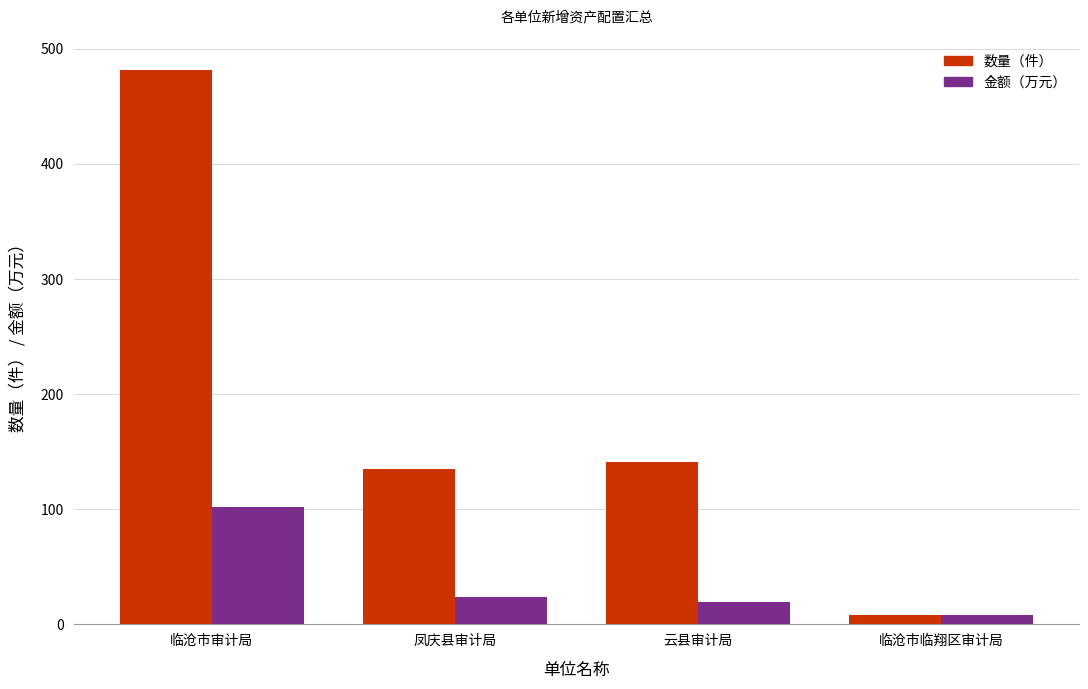

Is it true that 金额（万元） equals 50.7 at 临沧市审计局?

False